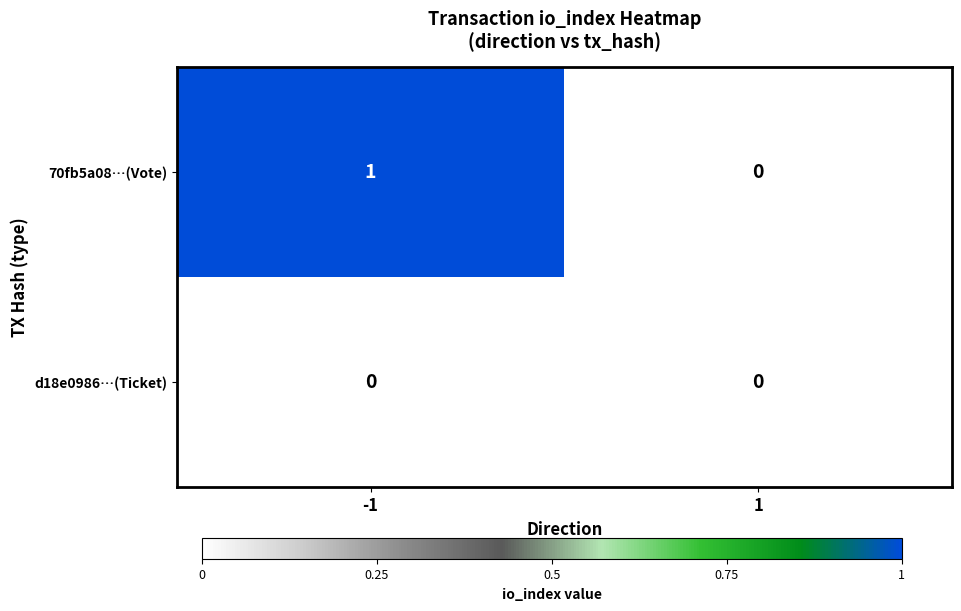

Which series has the widest spread of values?

70fb5a08…(Vote)